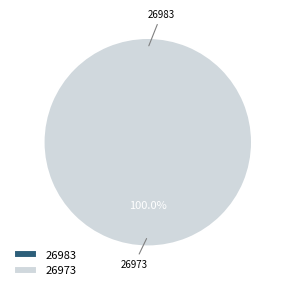

To the nearest percent, what portion does 26973 represent?

100%